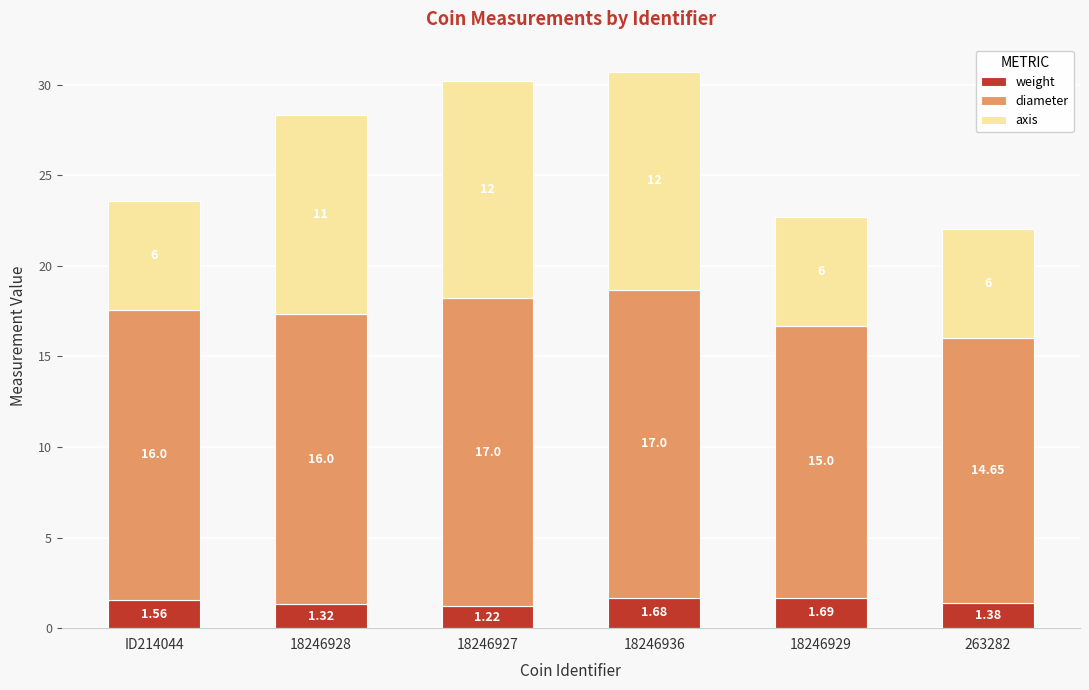

Rank the categories by weight value from lowest to highest.

18246927, 18246928, 263282, ID214044, 18246936, 18246929